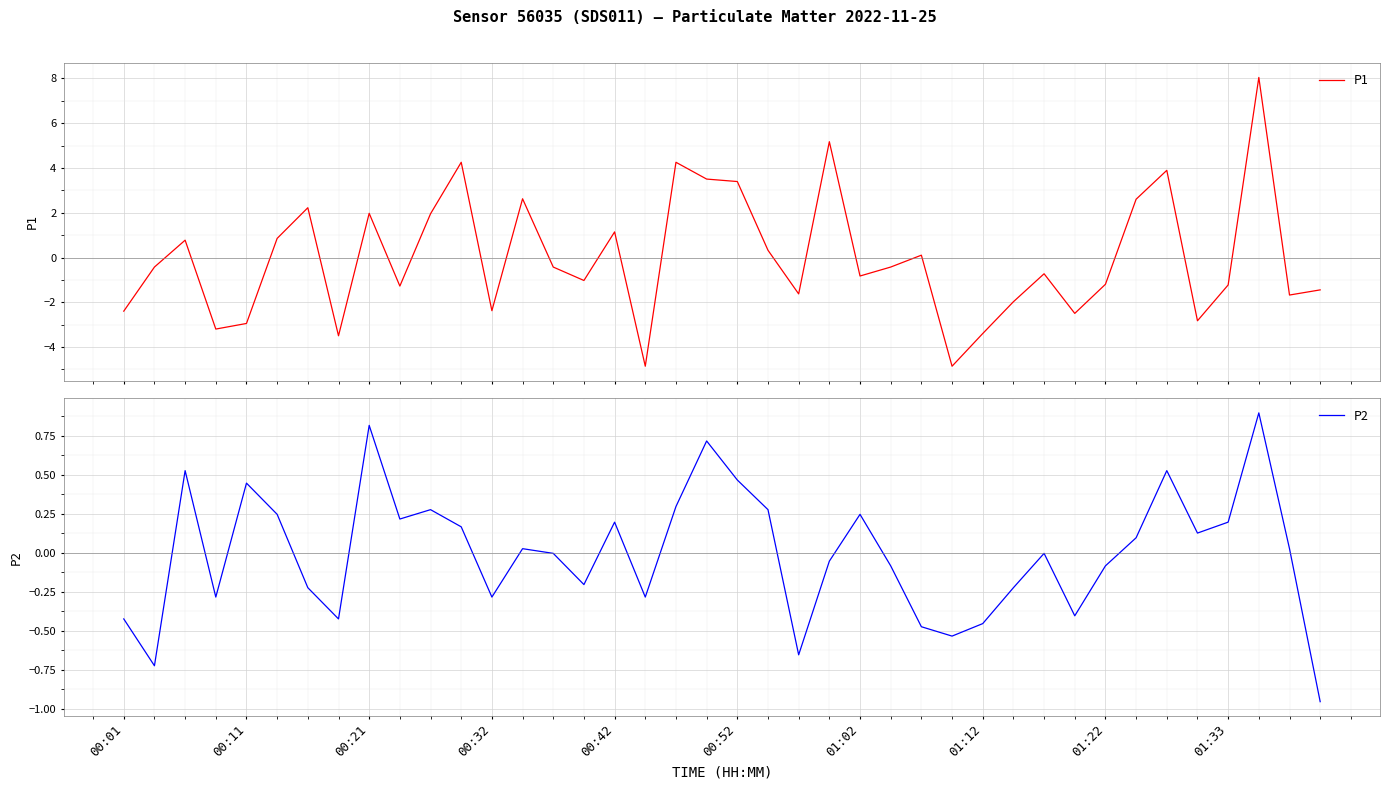

What are all the series names shown in the legend?

P1, P2